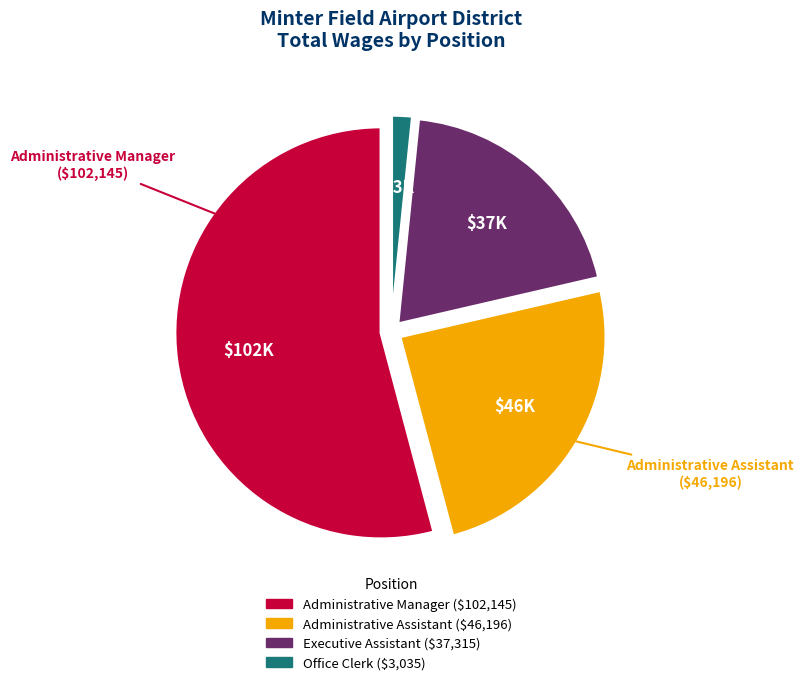

How many segments does this pie chart have?

4